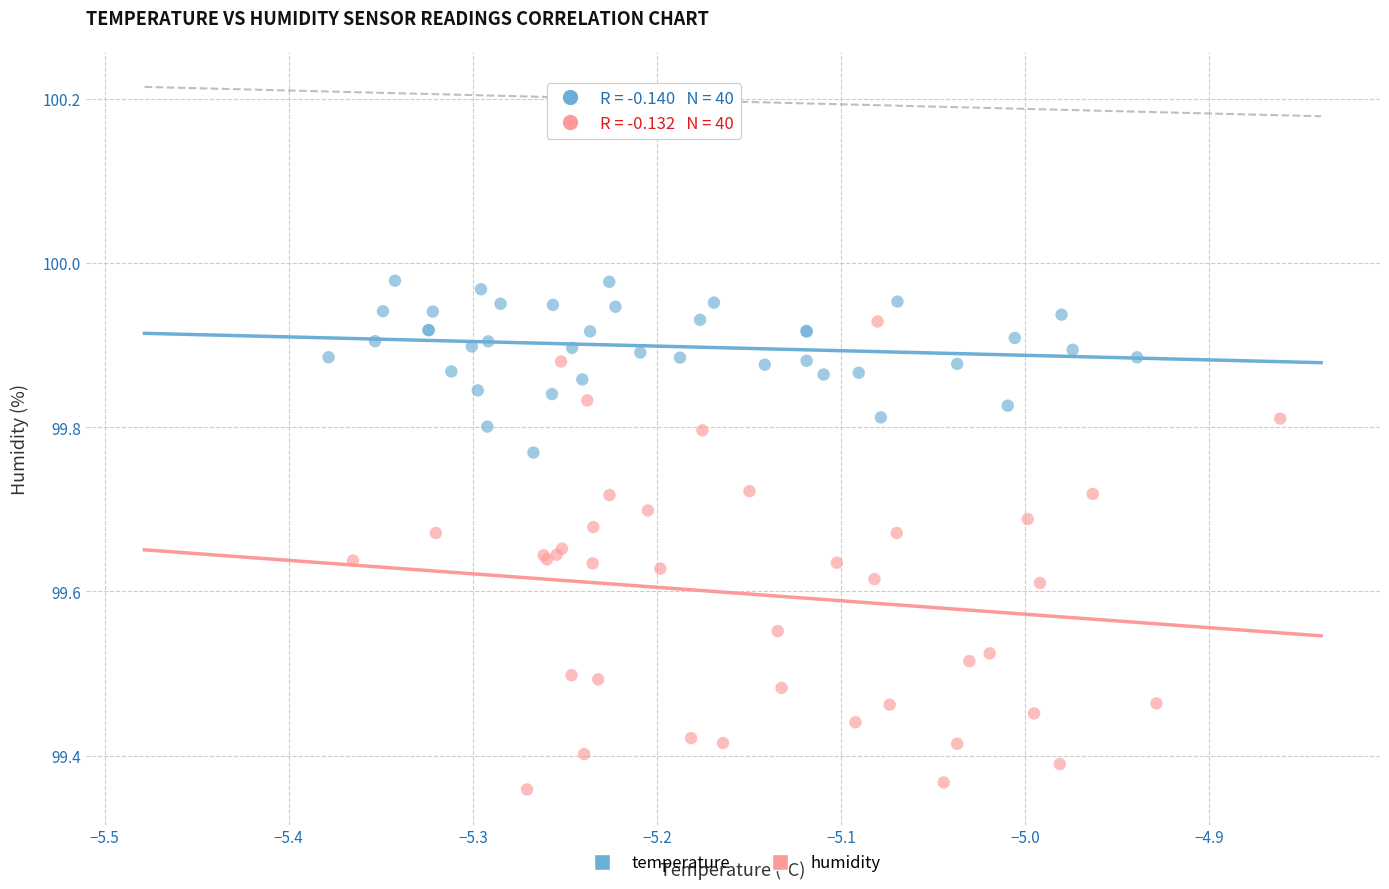

Which series contains the highest Y value?

temperature